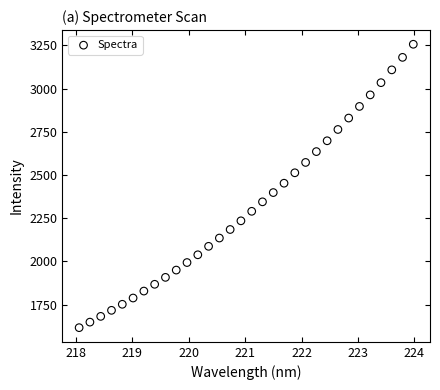

What is the range of Y values (max minus min)?

1640.8